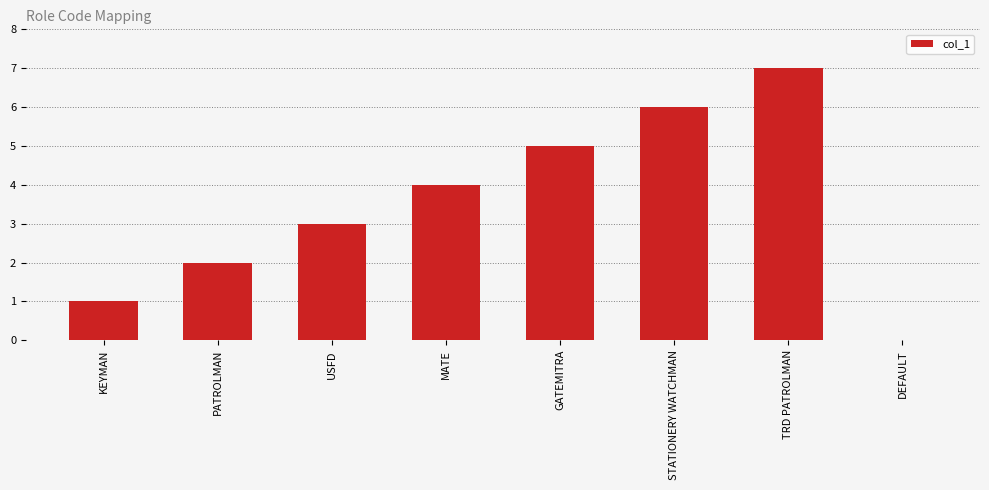

True or false: the data shows 7 at TRD PATROLMAN.

True